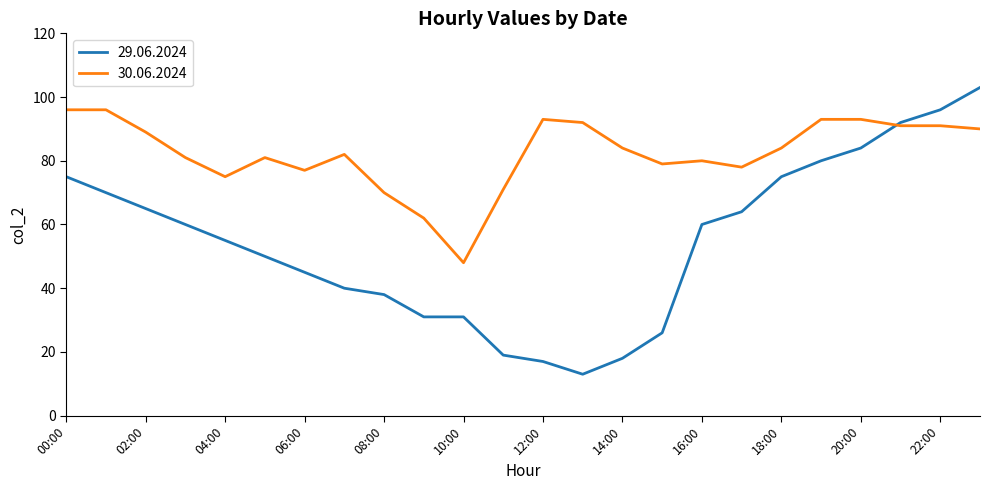

Rank the series by their maximum value, from highest to lowest.

29.06.2024, 30.06.2024